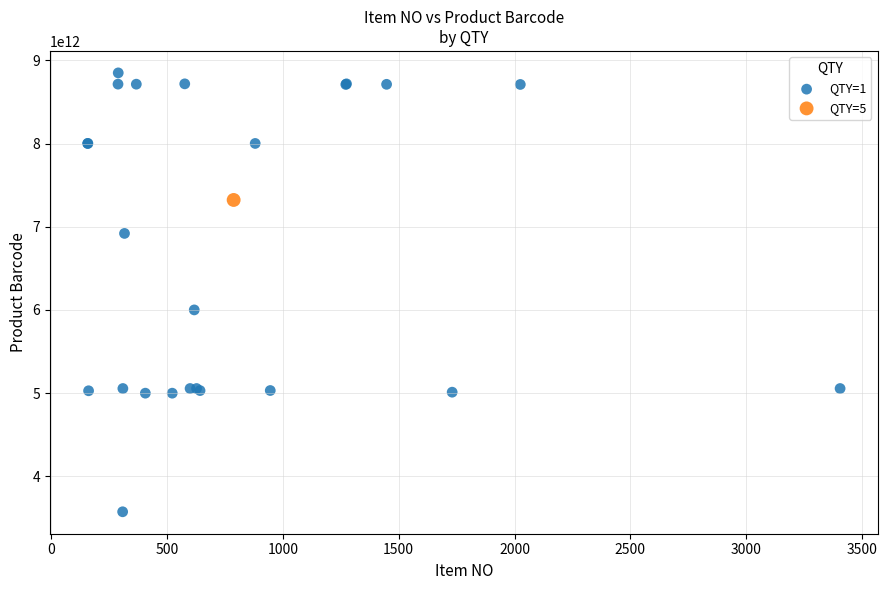

What are all the series names shown in the legend?

QTY=1, QTY=5